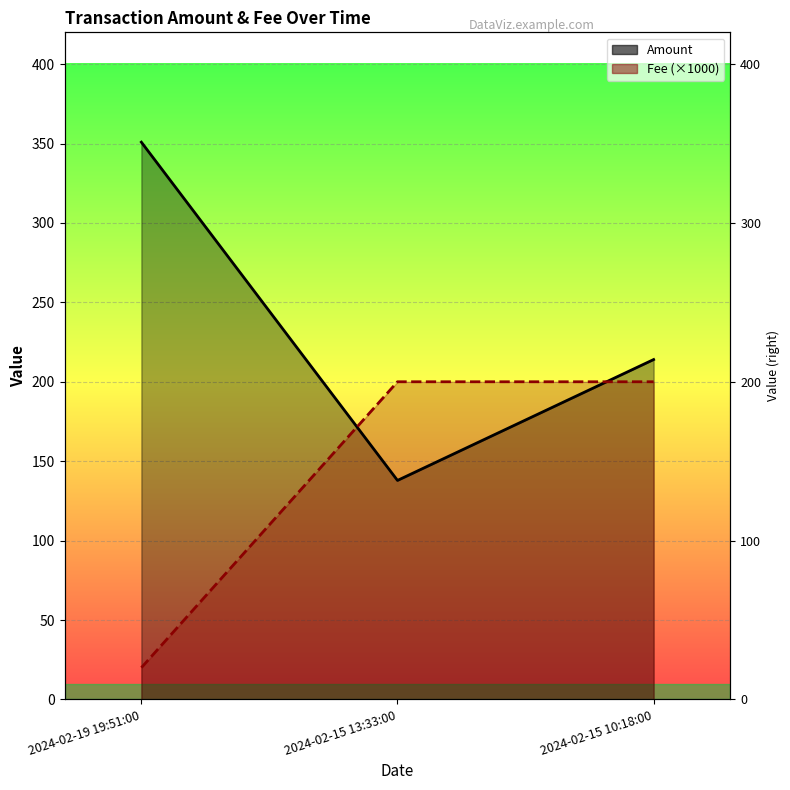

Which series has the largest total across all categories?

Amount